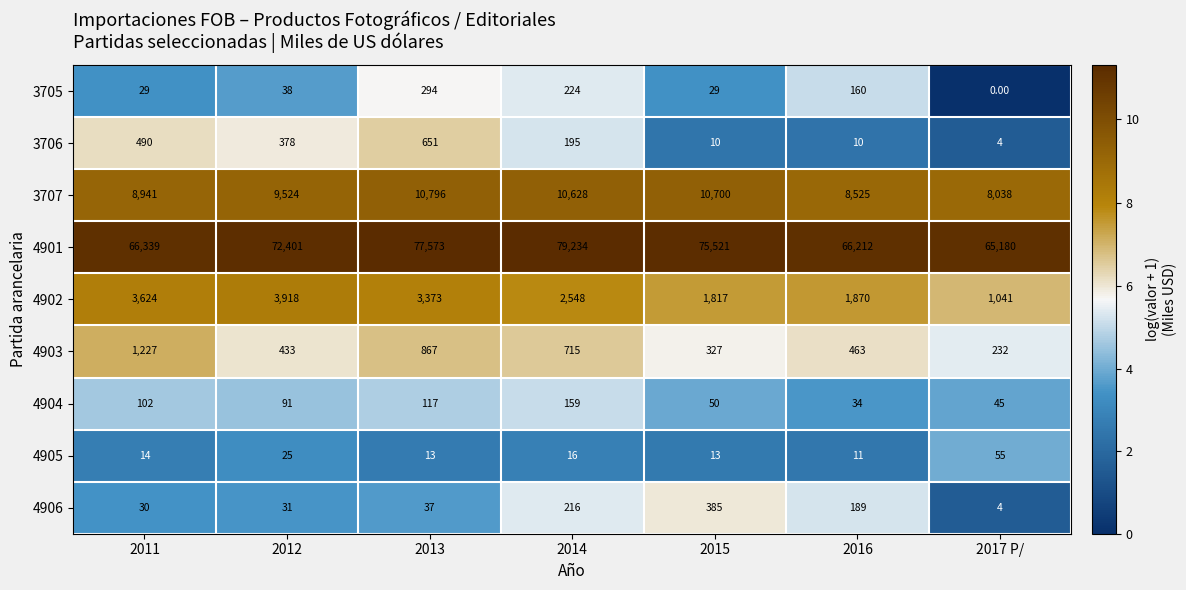

What is the total value across all series at 2014?

93935